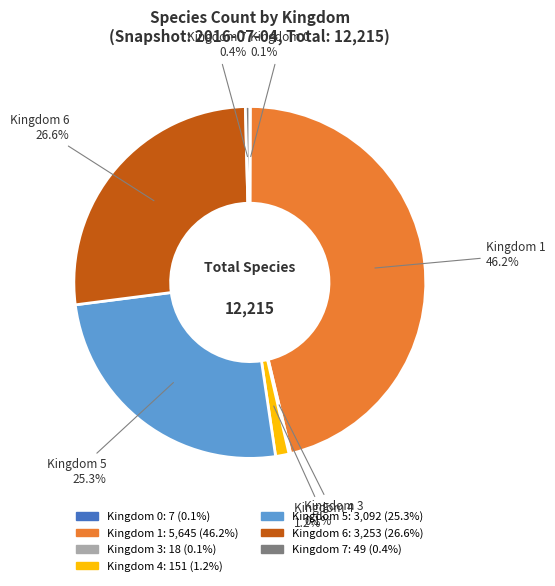

Is there any slice that represents more than half of the pie?

No